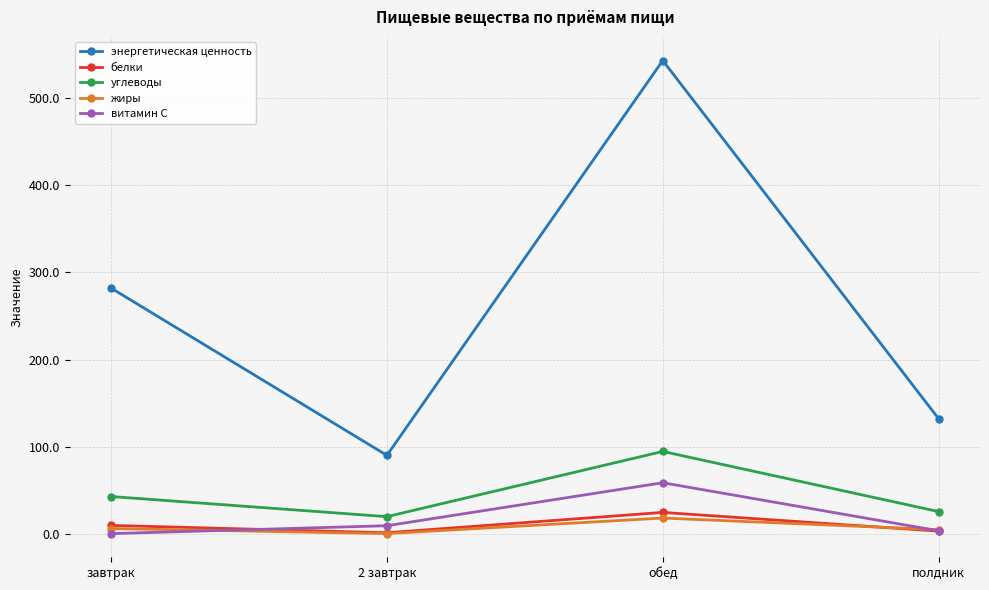

At how many categories does at least one series exceed 416?

1